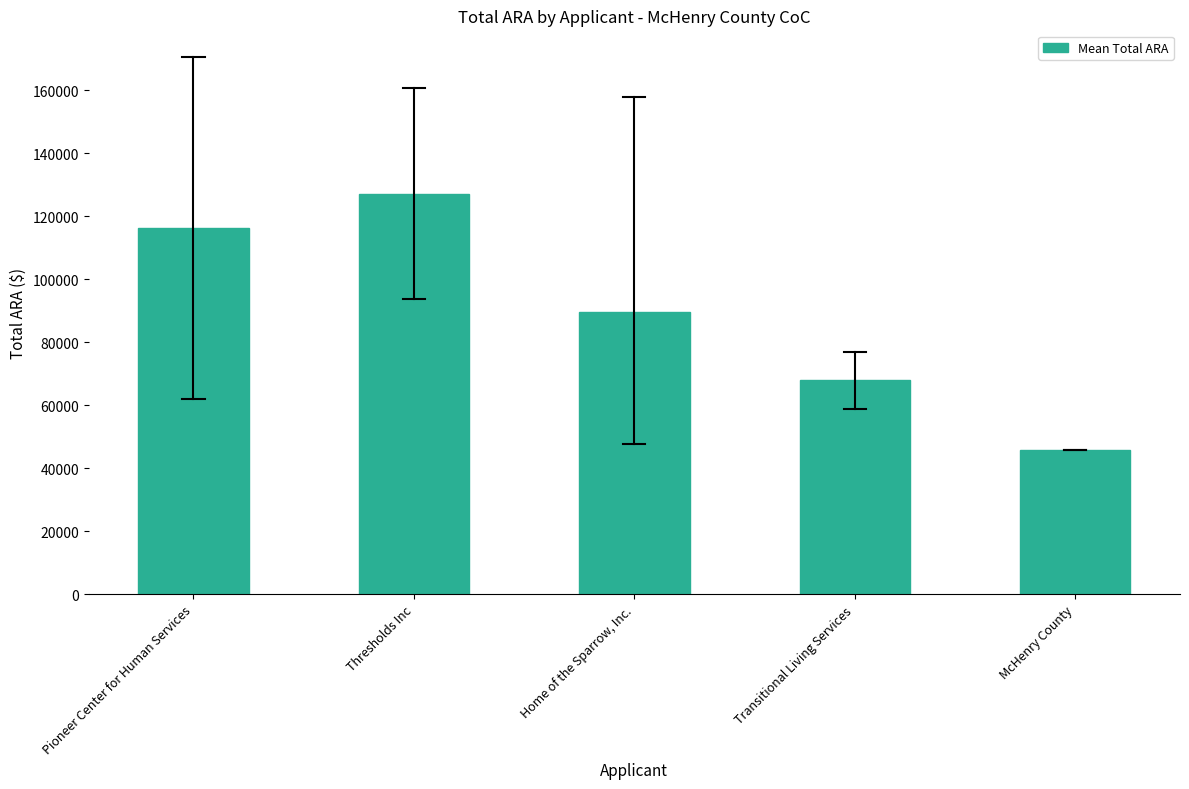

Reading left to right, transcribe all the data shown in this chart.

116234.0	127185.5	89678.7	67858.5	45671.0